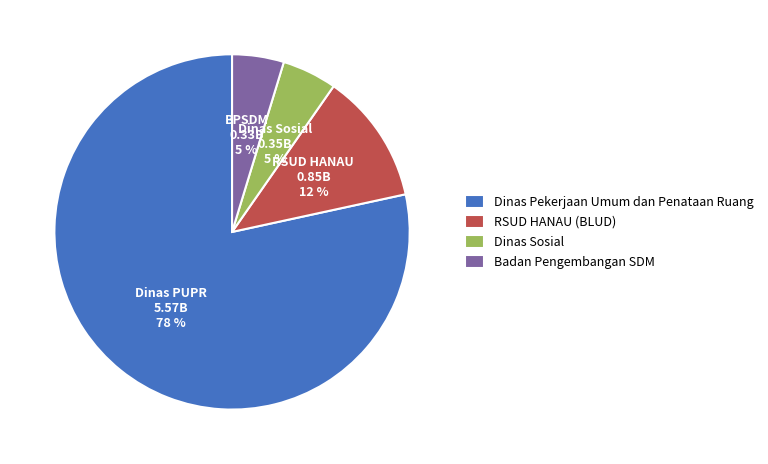

To the nearest percent, what is the average slice percentage?

25%